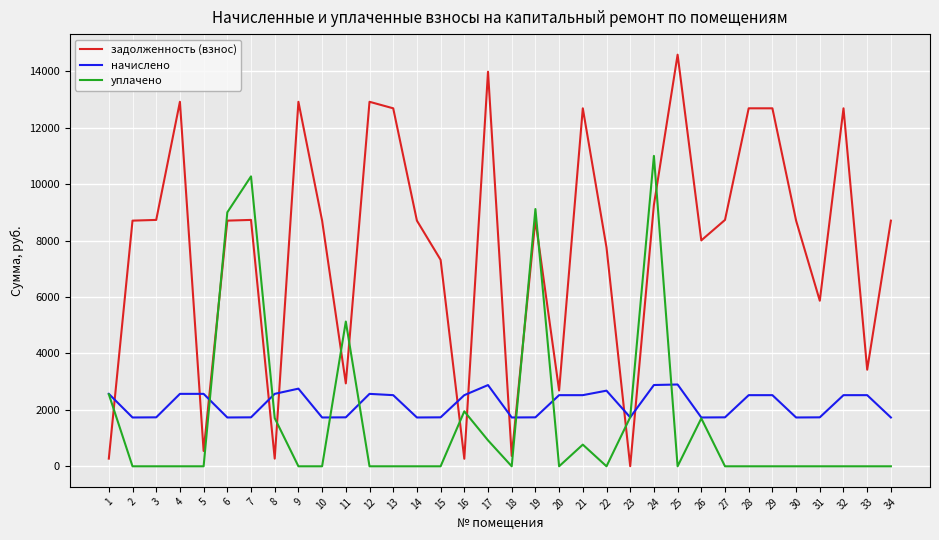

What is the sum of the уплачено values at 22 and 24?

11000.0